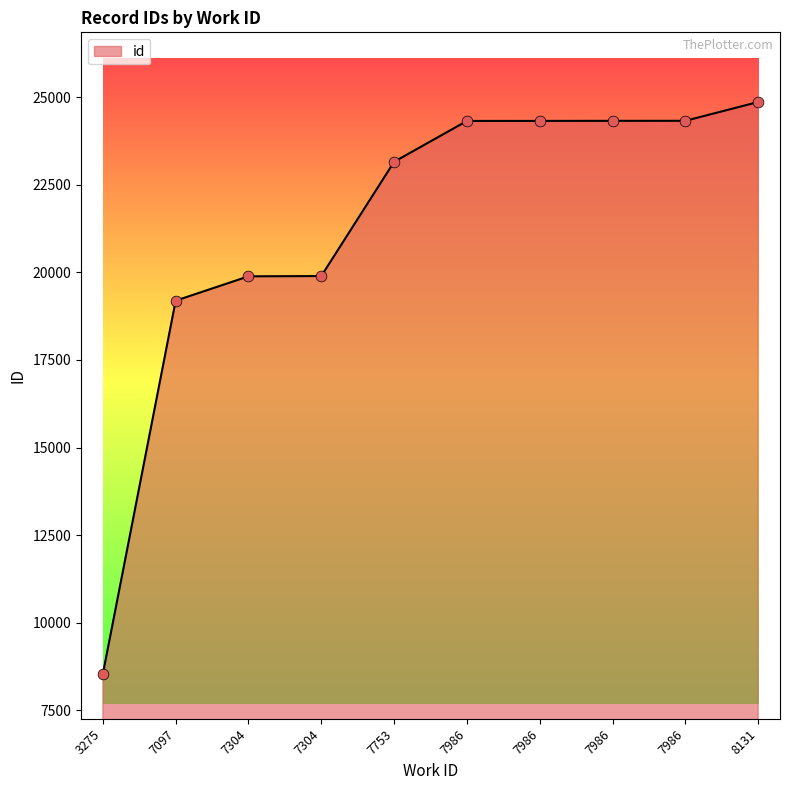

How many lines are shown in the chart?

1